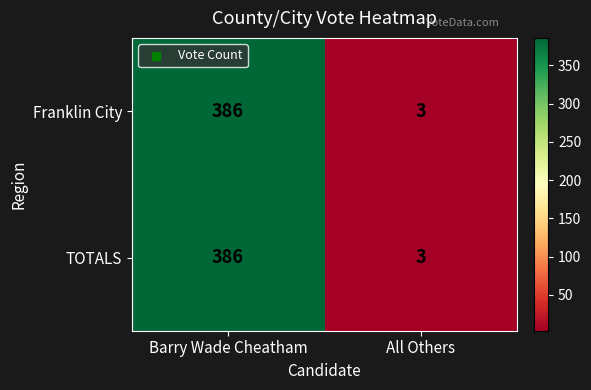

Count the number of data series in this chart.

2